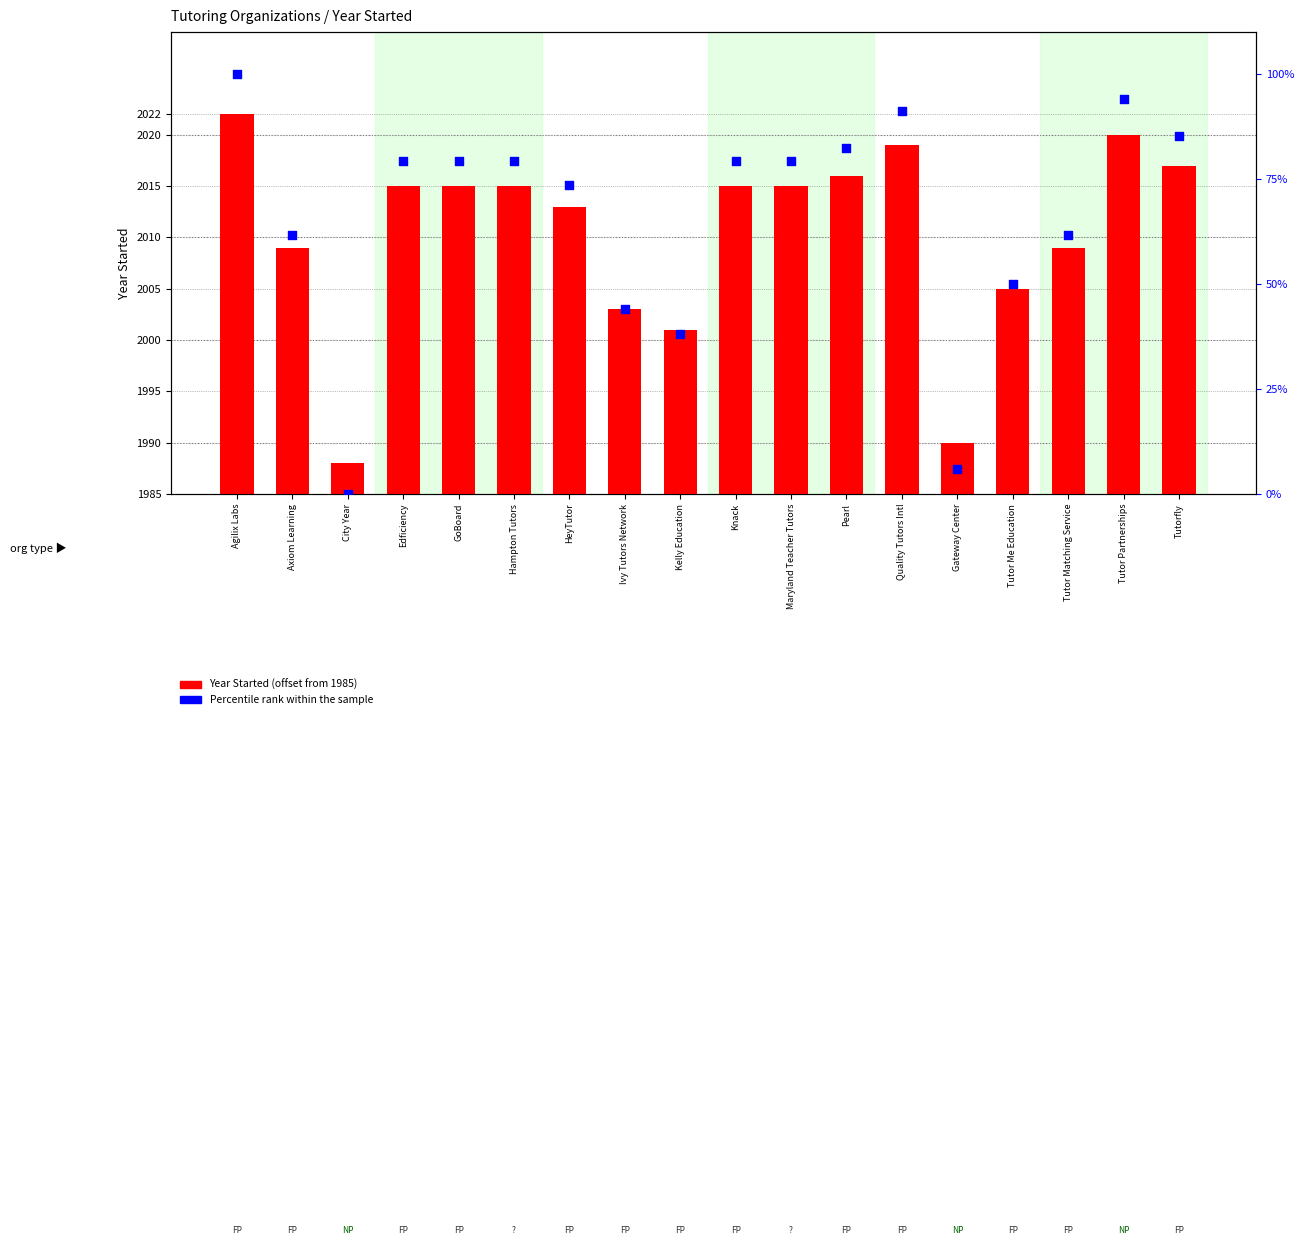

Which series has the widest spread of Y values?

Percentile rank within the sample